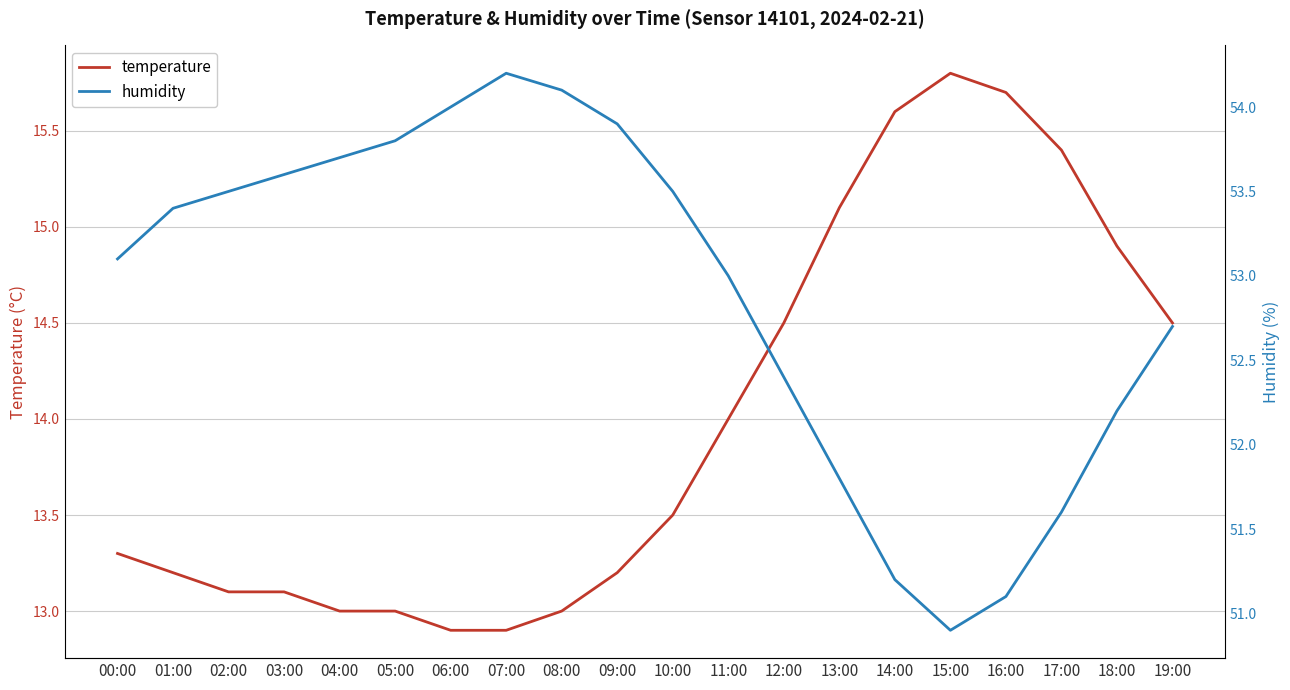

What is the label of the 12th point from the left?

11:00